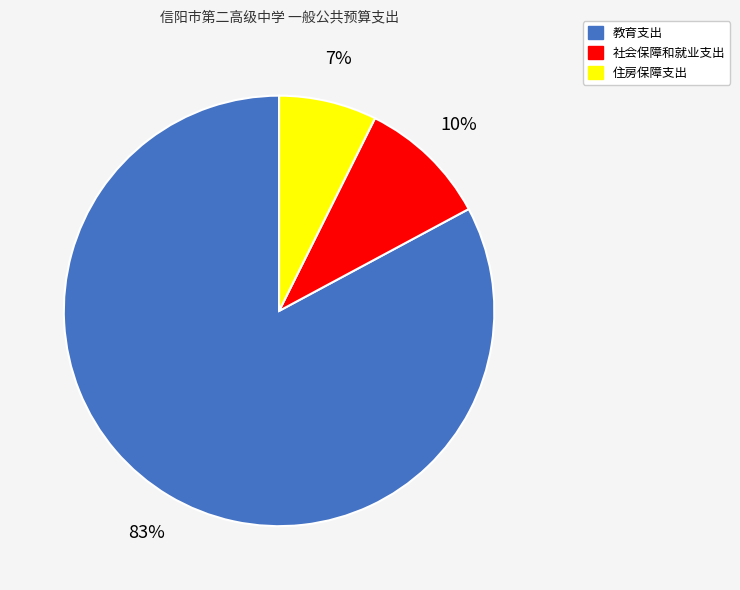

To the nearest percent, what is the average slice percentage?

33%